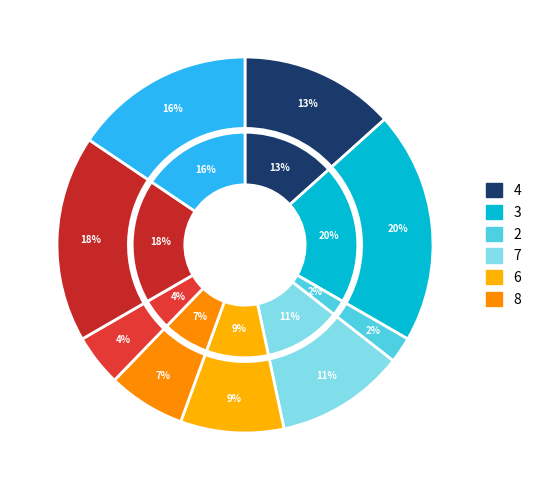

Combined, do col_1=5 and col_1=2 account for over 50%?

No